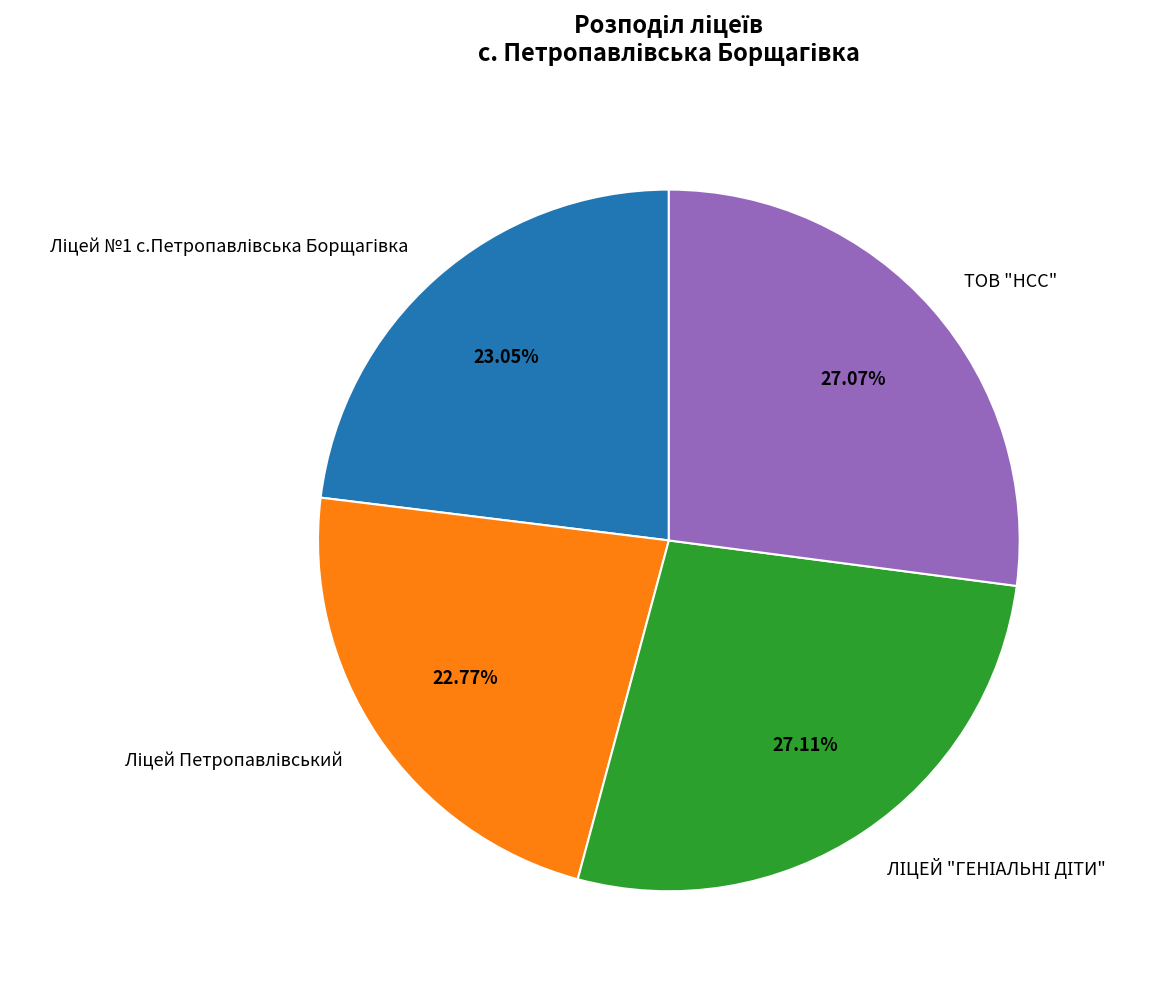

Does any single category account for the majority?

No